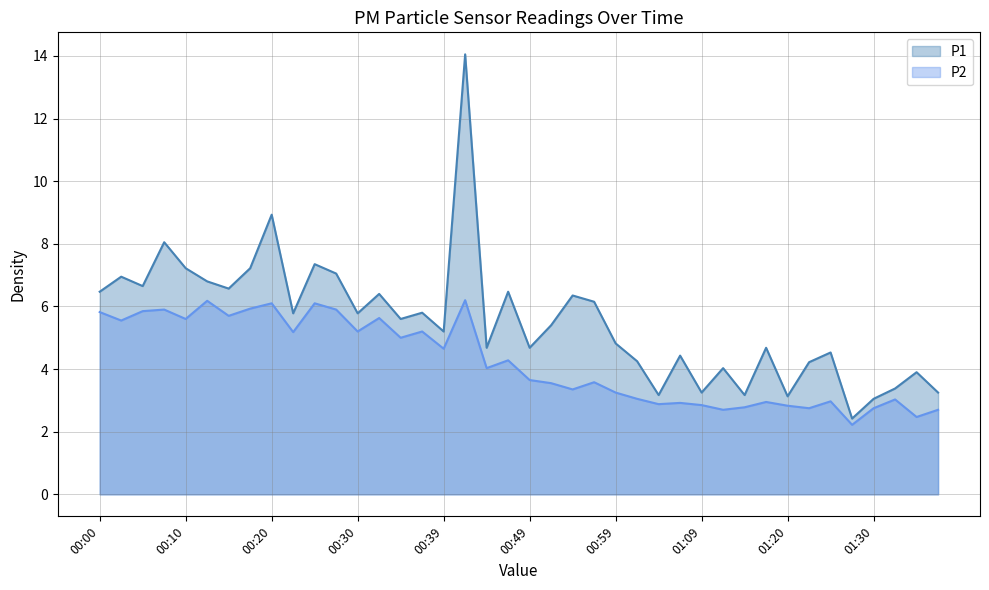

Which series has the largest range (max minus min)?

P1